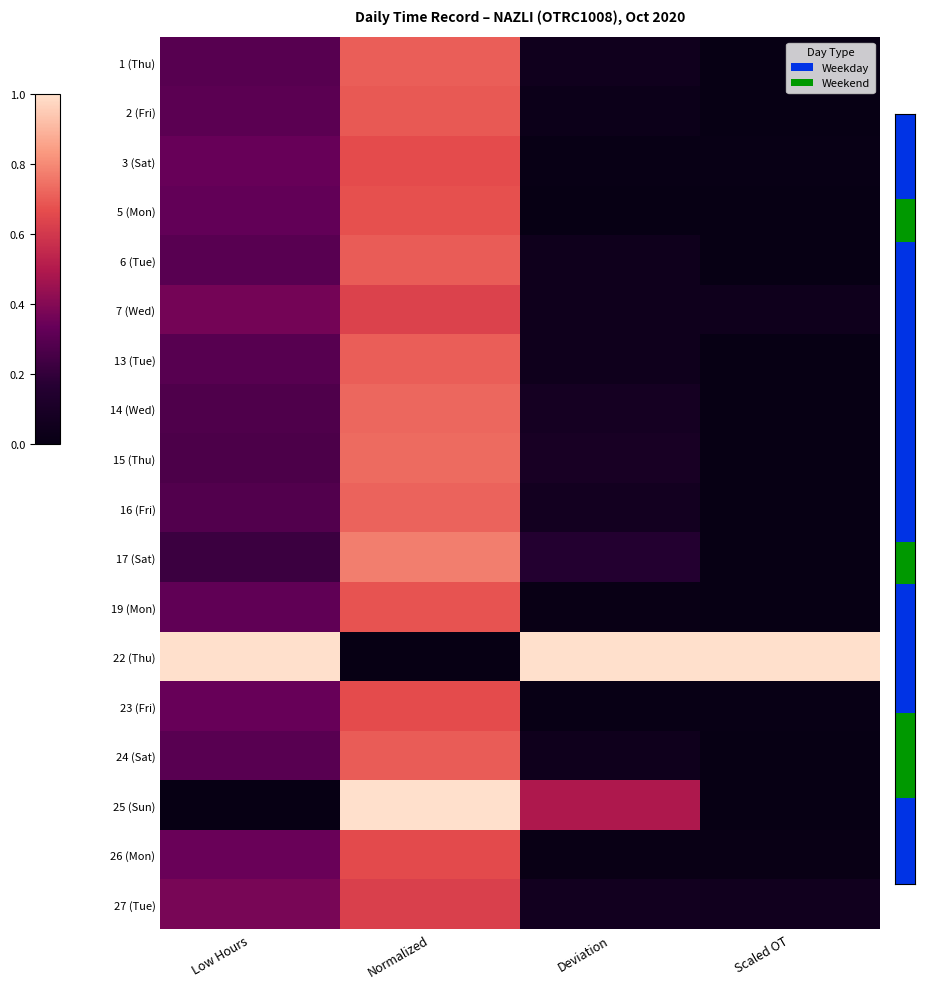

Which has a higher value, Low Hours or Deviation?

Low Hours